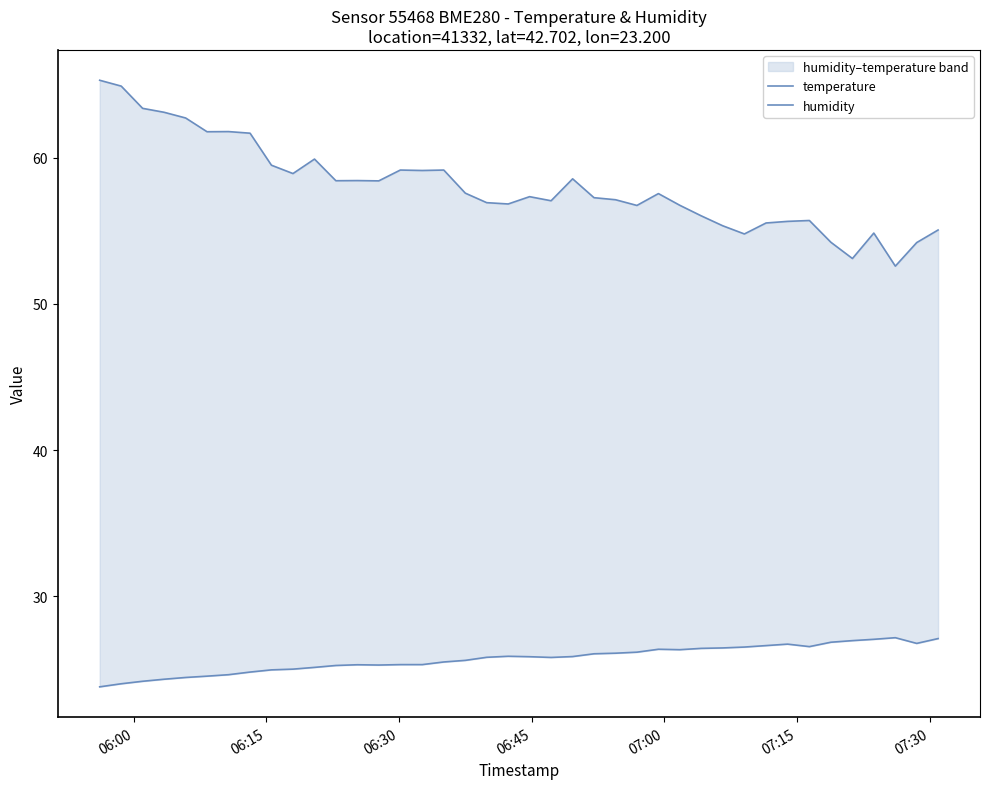

True or false: humidity has more than 0 points higher than both neighbors.

True